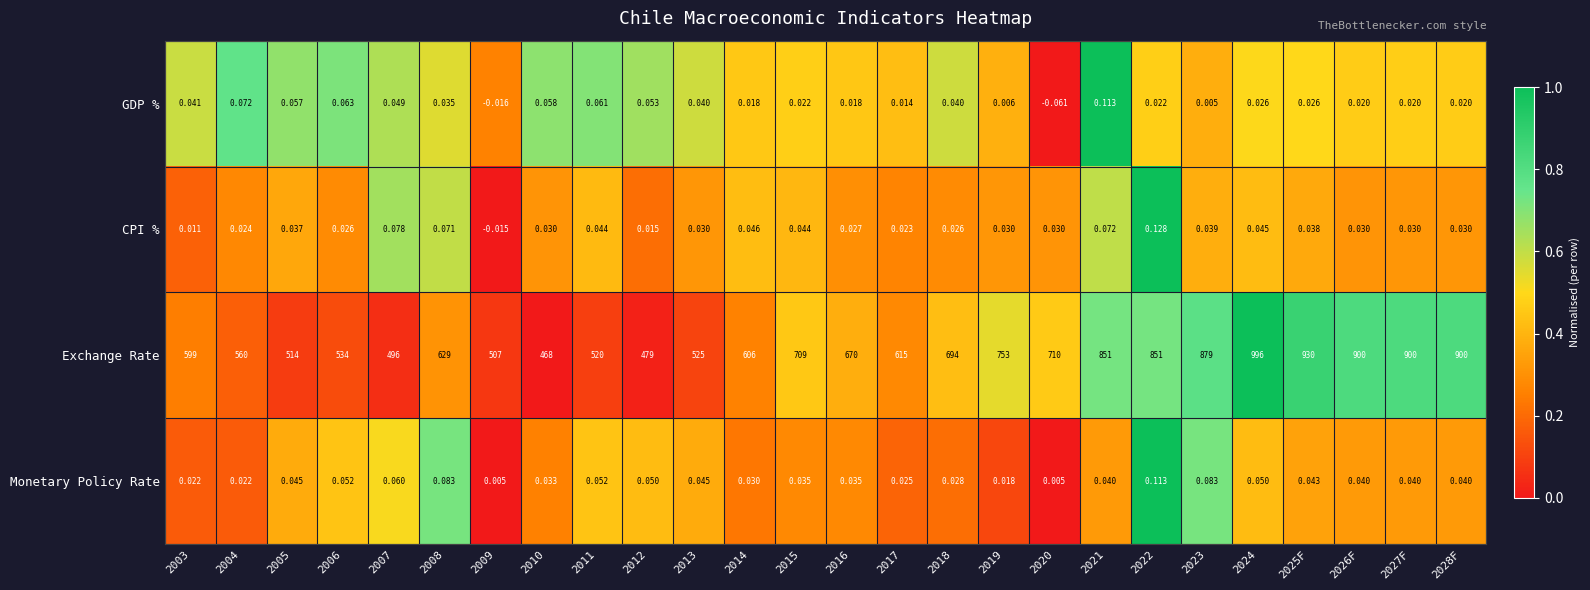

Which series has the largest total across all categories?

Exchange Rate